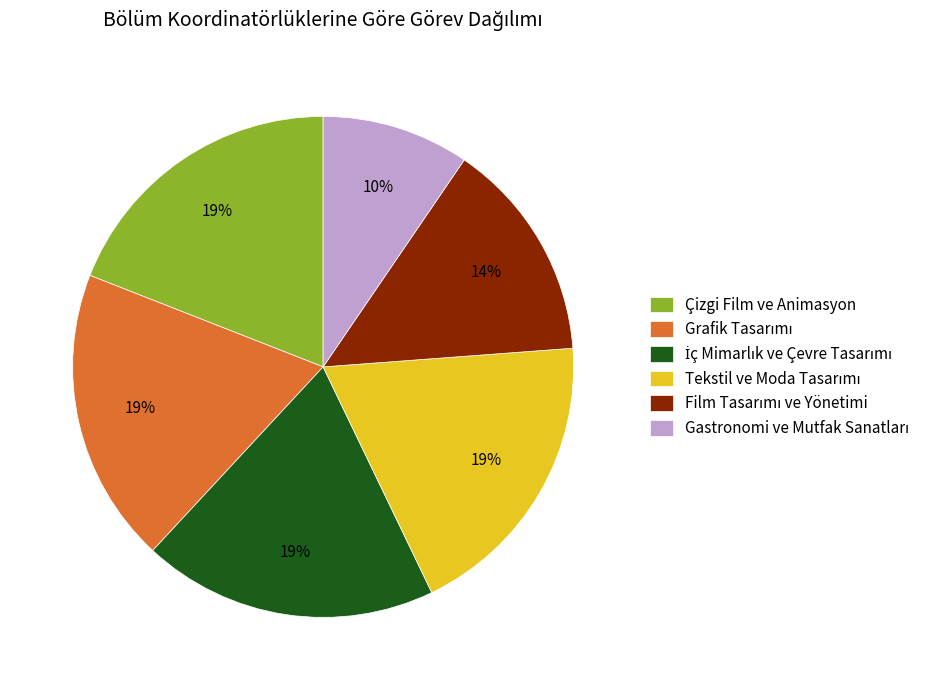

To the nearest percent, what is the average slice percentage?

17%